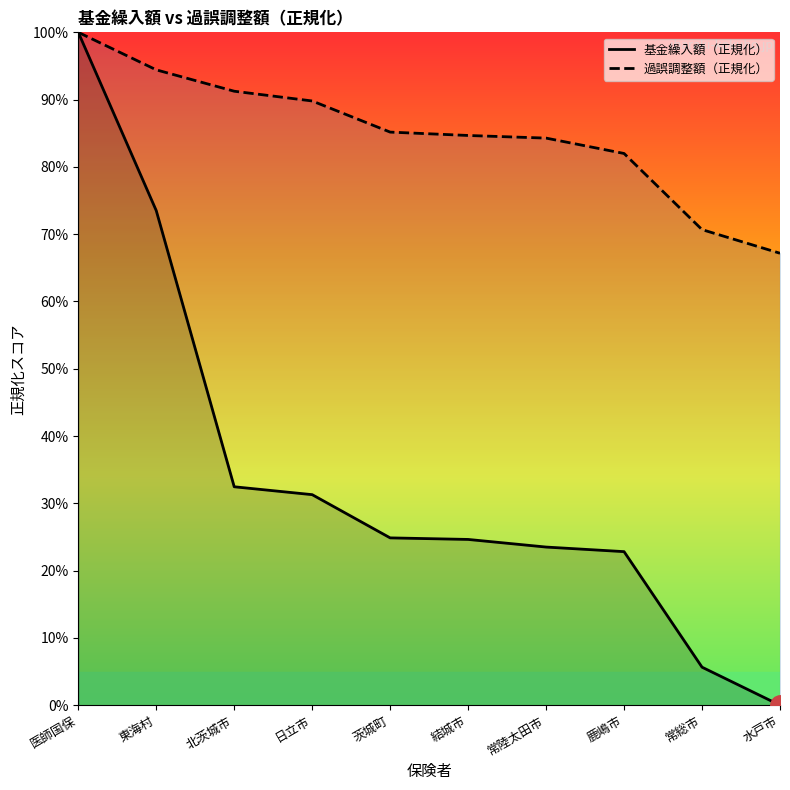

The value of 過誤調整額（正規化） at 鹿嶋市 is 141.4. True or false?

False